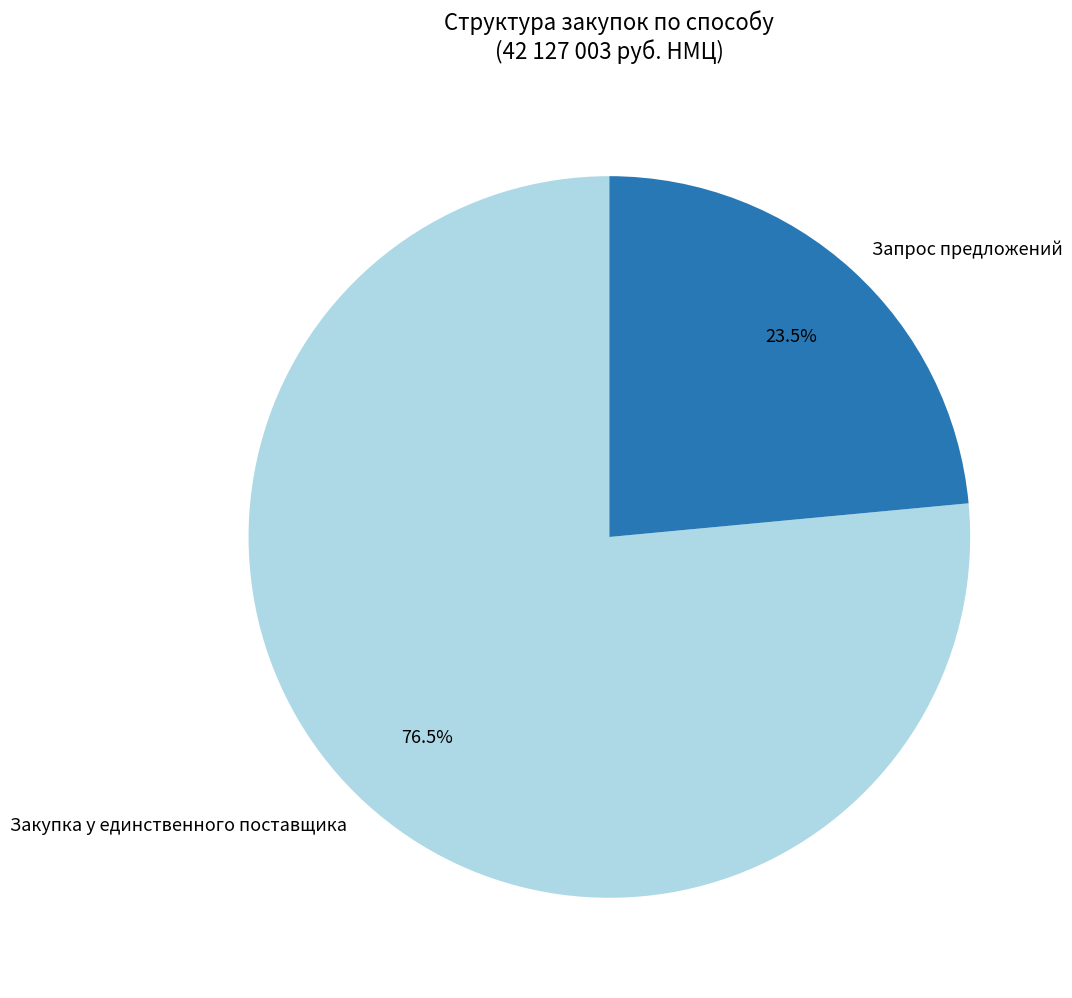

How many segments does this pie chart have?

2